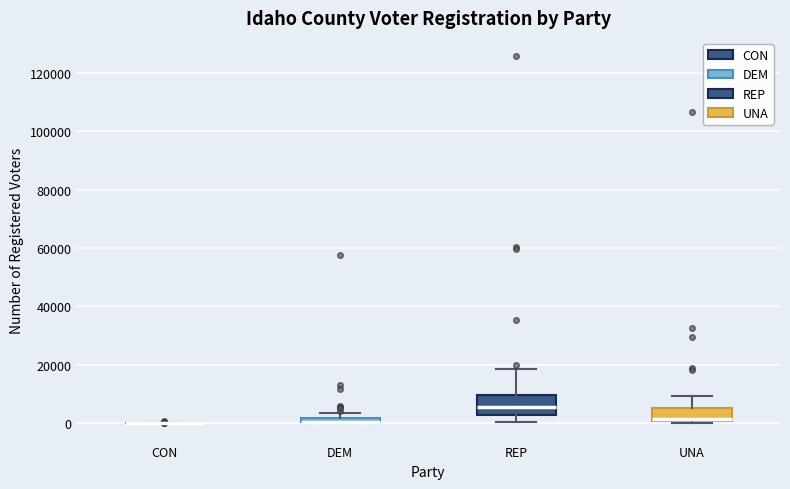

Where does the lower whisker of the box for REP end on the y-axis? The values are not printed on the chart, so give them approximately, as read against the axis.

0